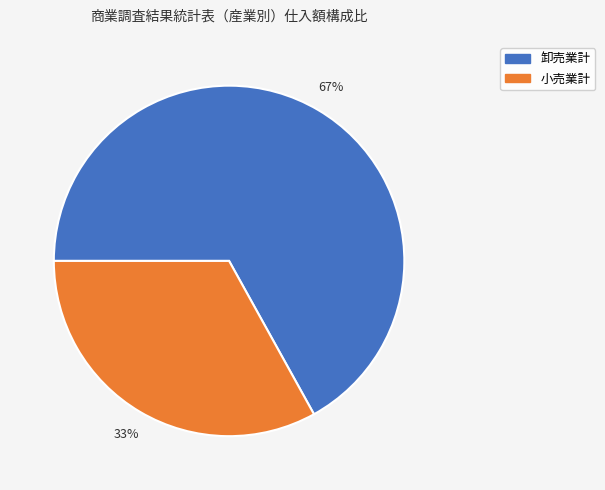

Which category accounts for the majority?

卸売業計